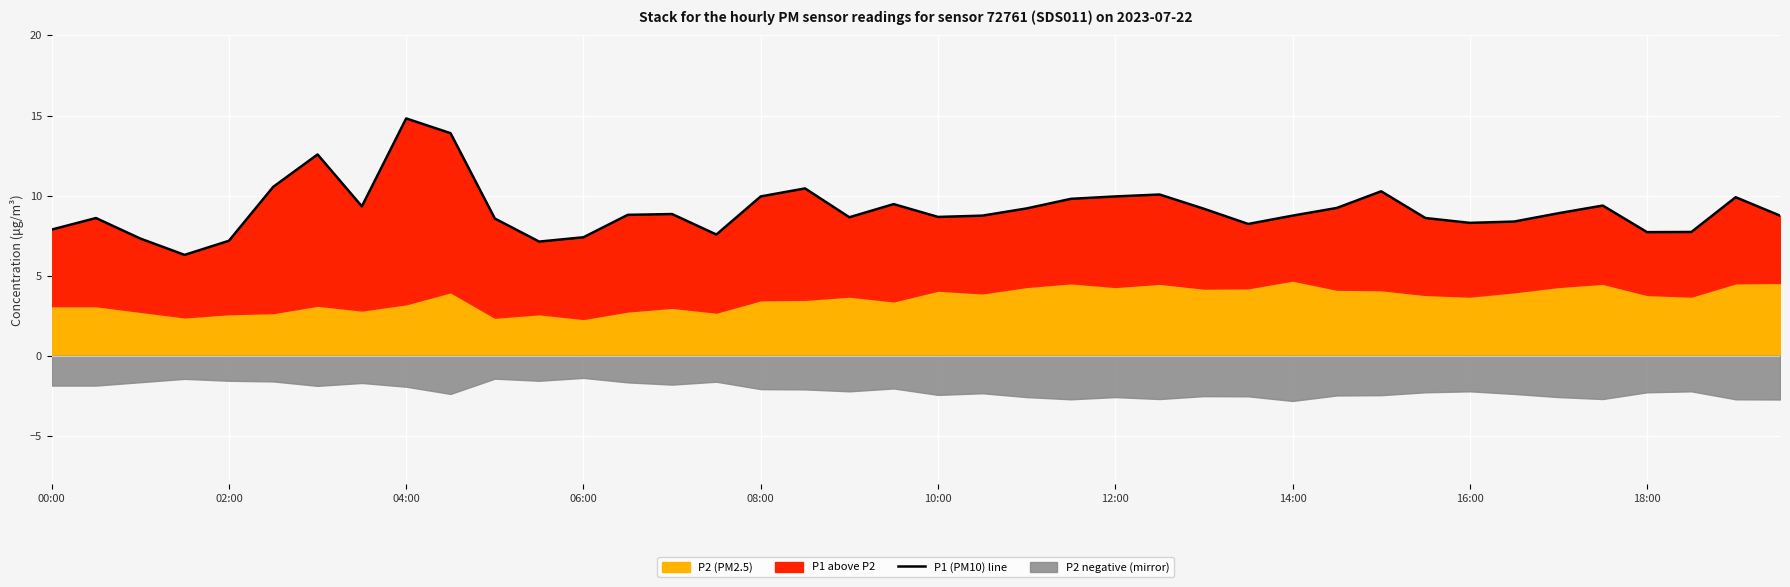

Count the number of values greater than 8.

31